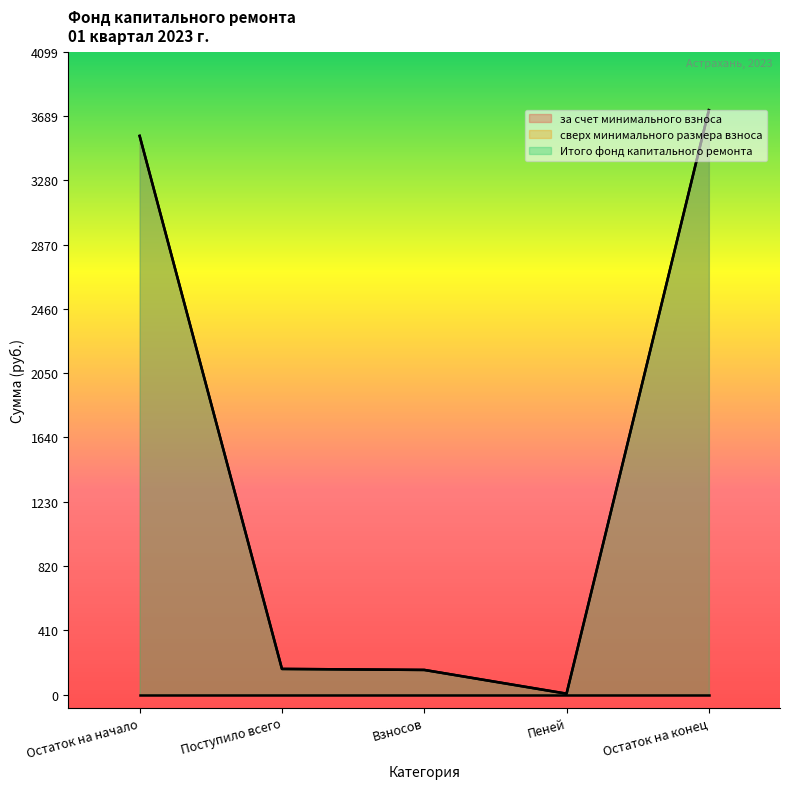

Read the Итого фонд капитального ремонта value at Остаток на конец.

3726.7